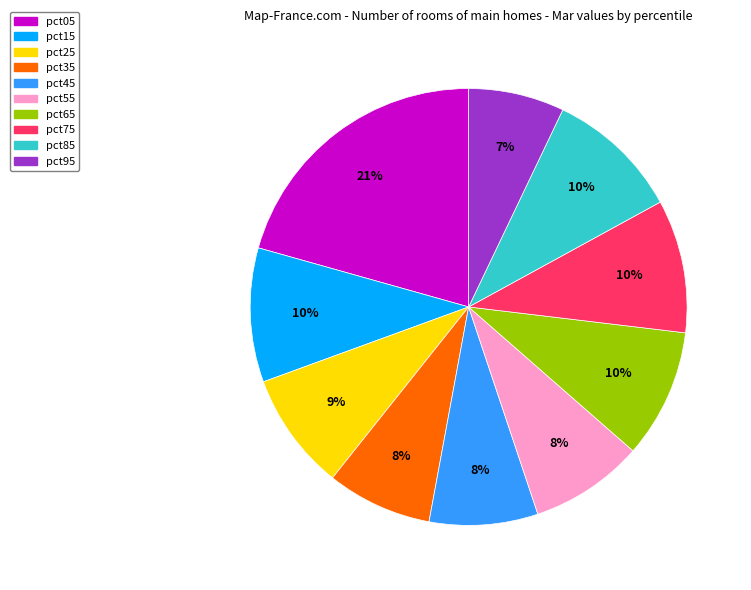

To the nearest percent, what portion does pct05 represent?

21%